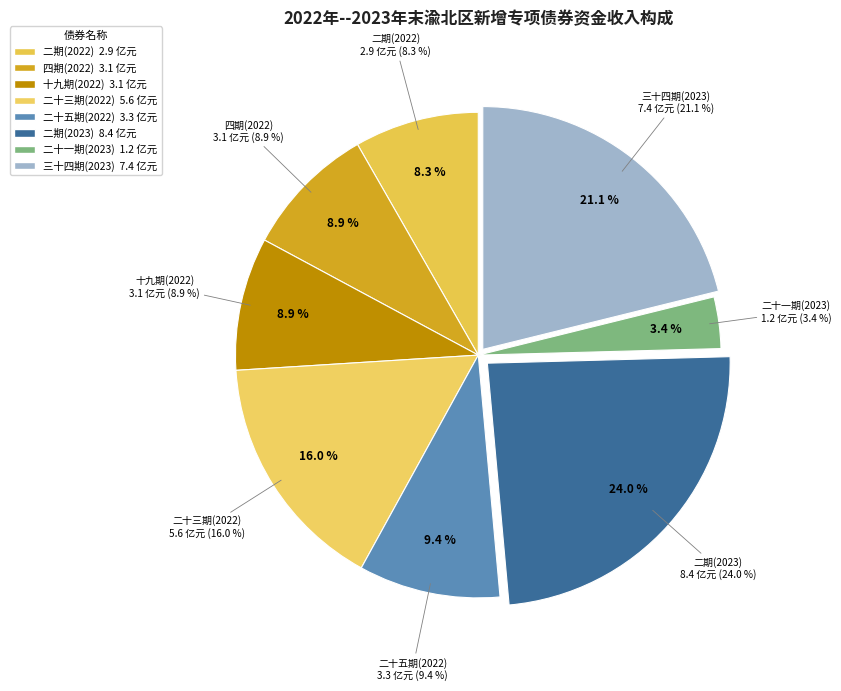

Rank the categories by value from lowest to highest.

2023年重庆市政府专项债券（二十一期）, 2022年重庆市政府专项债券（二期）, 2022年重庆市政府专项债券（四期）, 2022年重庆市政府专项债券（十九期）, 2022年重庆市政府专项债券（二十五期）, 2022年重庆市政府专项债券（二十三期）, 2023年重庆市政府专项债券（三十四期）, 2023年重庆市政府专项债券（二期）